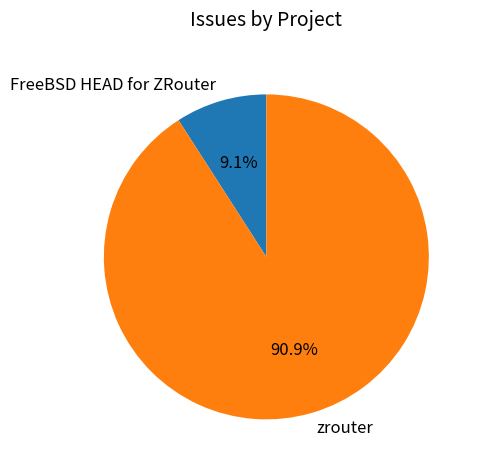

Rank the categories by value from lowest to highest.

FreeBSD HEAD for ZRouter, zrouter